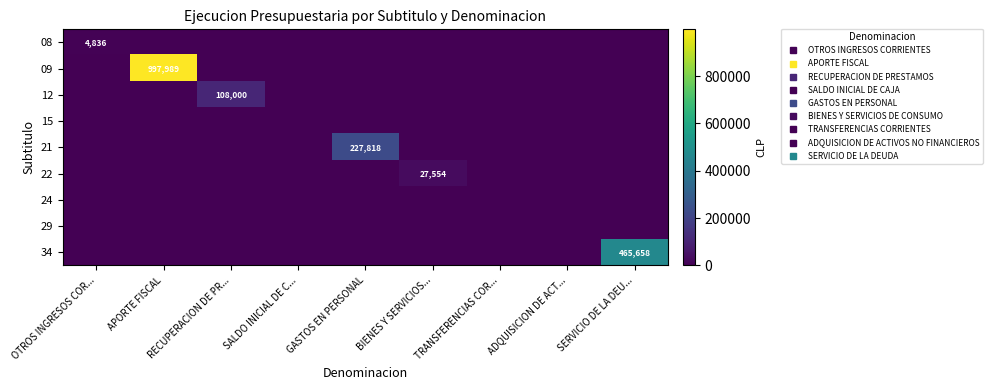

How many data points does each series have?

9